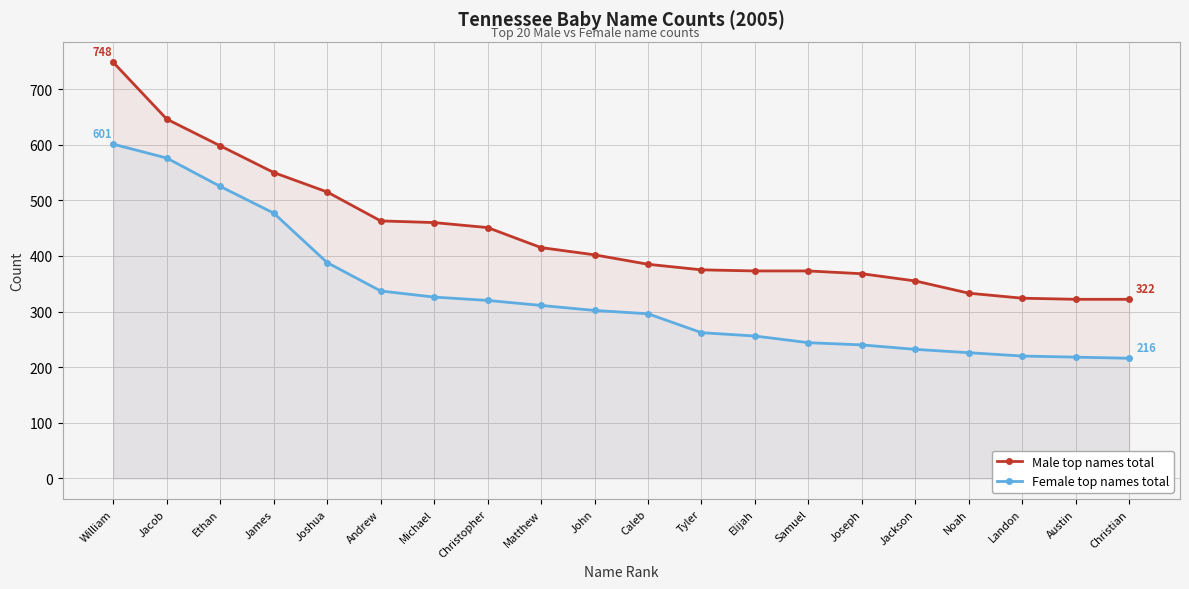

Which series has the largest total across all categories?

Male top names total